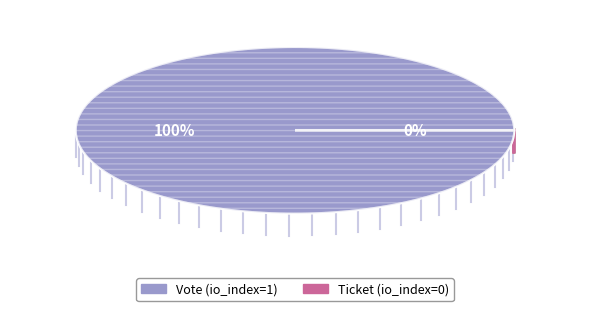

Is there any slice that represents more than half of the pie?

Yes